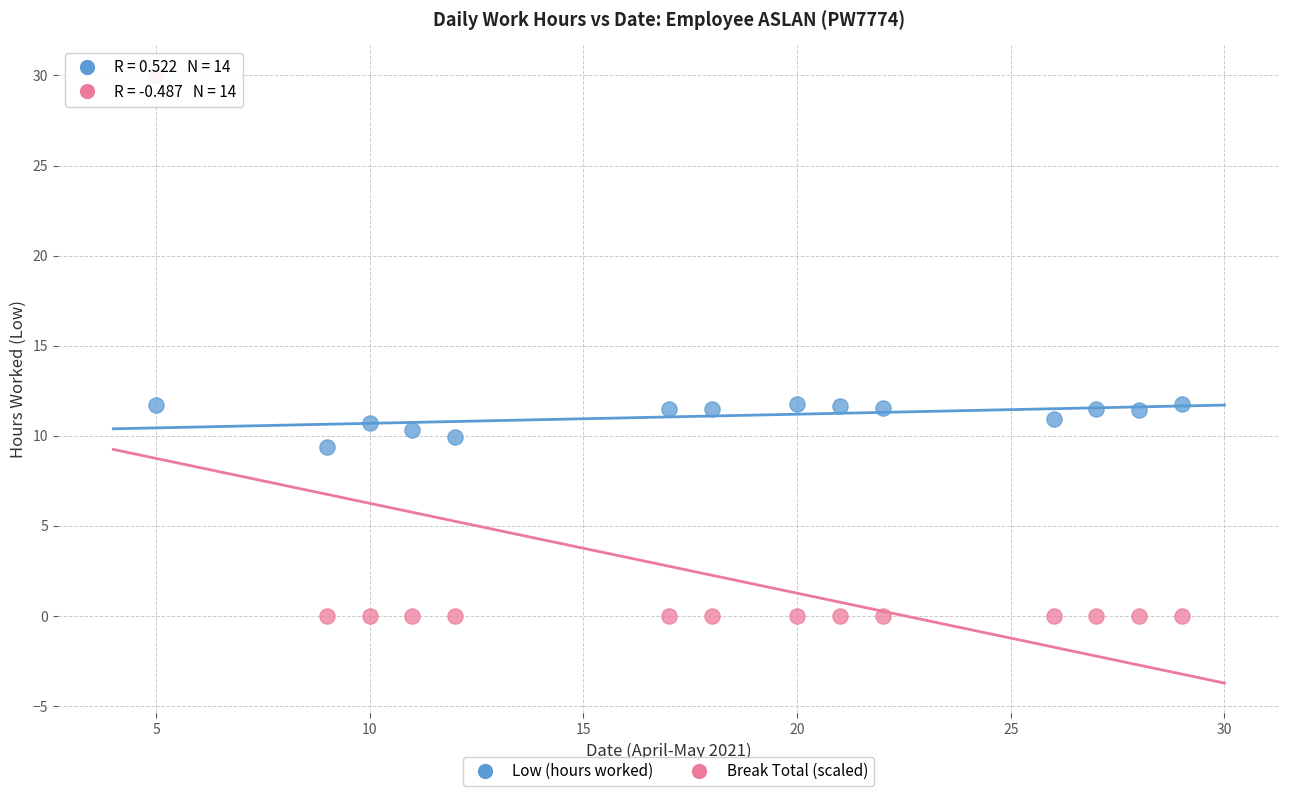

Across all data points, what is the range of Y values (max minus min)?

30.0